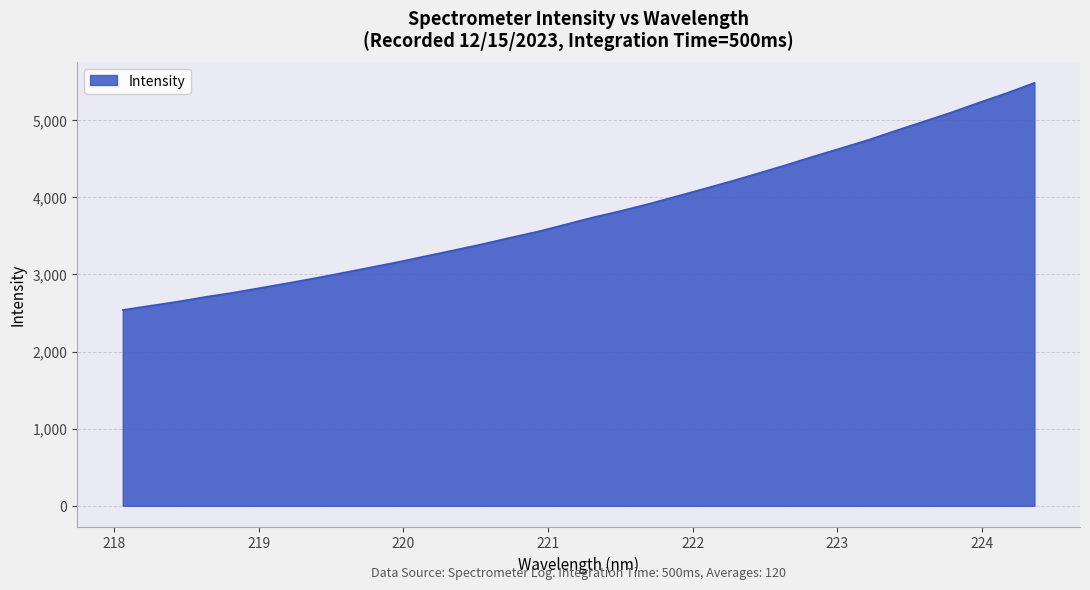

What is the average value?

3803.4